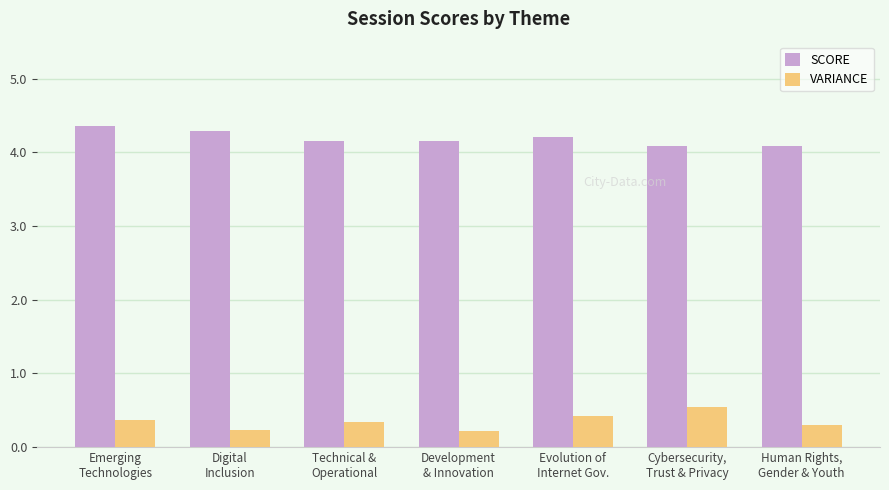

Does the chart contain stacked bars?

No